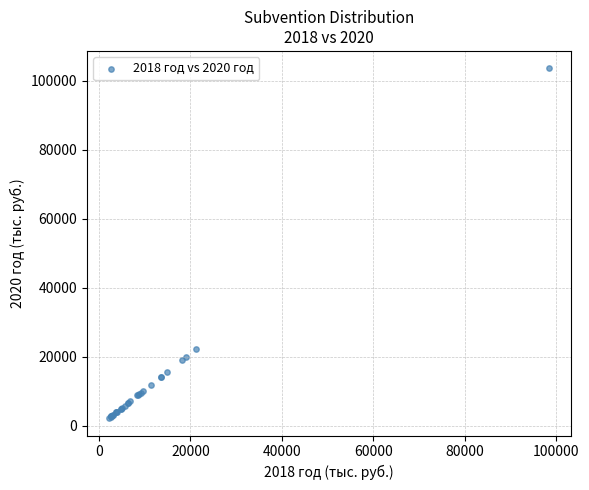

What Y value in the scatter plot is closest to 52966?

22298.8